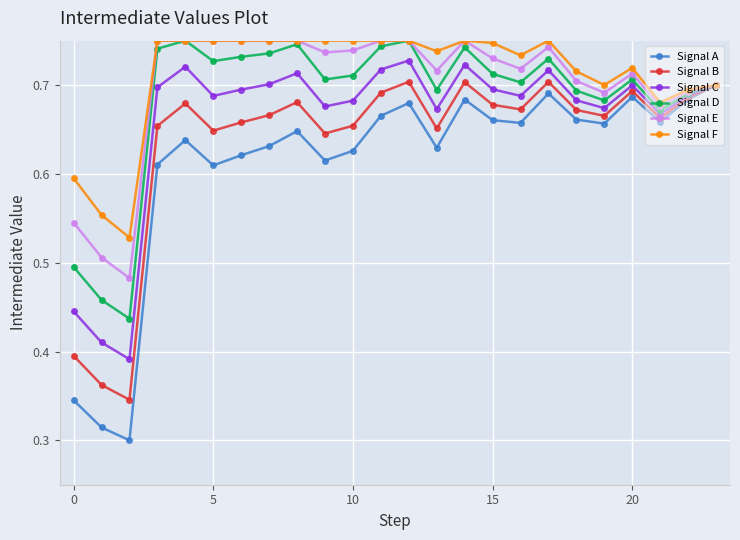

True or false: Signal D has more than 0 points higher than both neighbors.

True